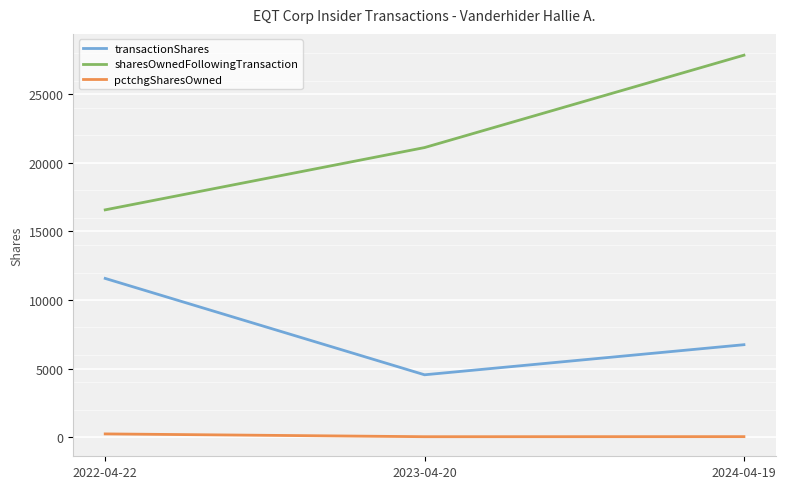

What is the difference between the maximum and minimum values in the pctchgSharesOwned series?

204